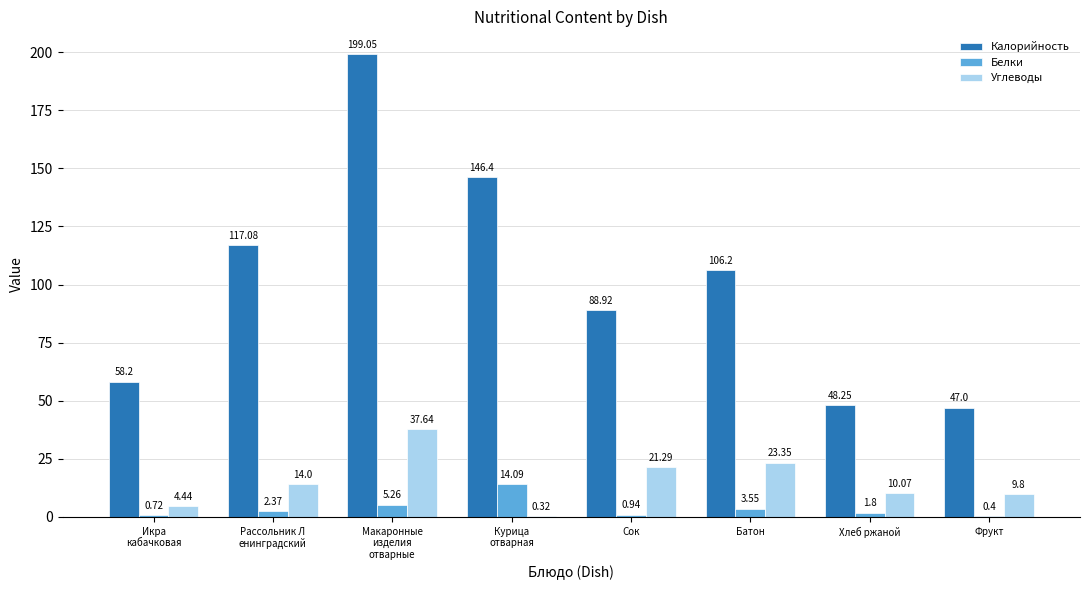

Between Рассольник Л
енинградский and Фрукт, which series saw the biggest shift?

Калорийность